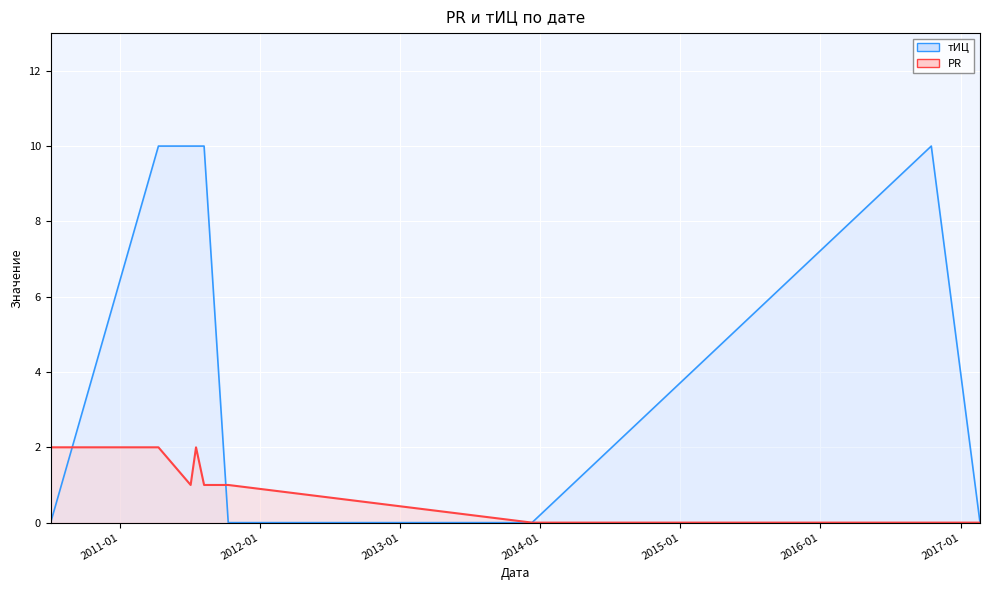

Where is the first local maximum for PR?

2011-07-18